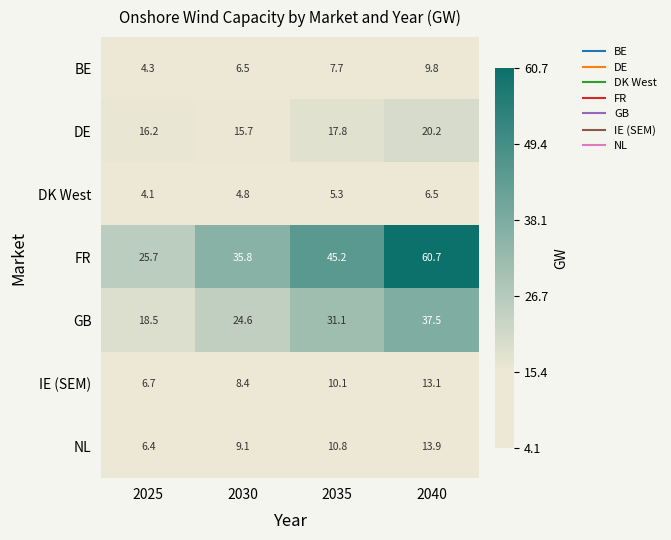

Reading left to right, list all the values displayed in this chart.

BE: 4.3	6.5	7.7	9.8
DE: 16.2	15.7	17.8	20.2
DK West: 4.1	4.8	5.3	6.5
FR: 25.7	35.8	45.2	60.7
GB: 18.5	24.6	31.1	37.5
IE (SEM): 6.7	8.4	10.1	13.1
NL: 6.4	9.1	10.8	13.9